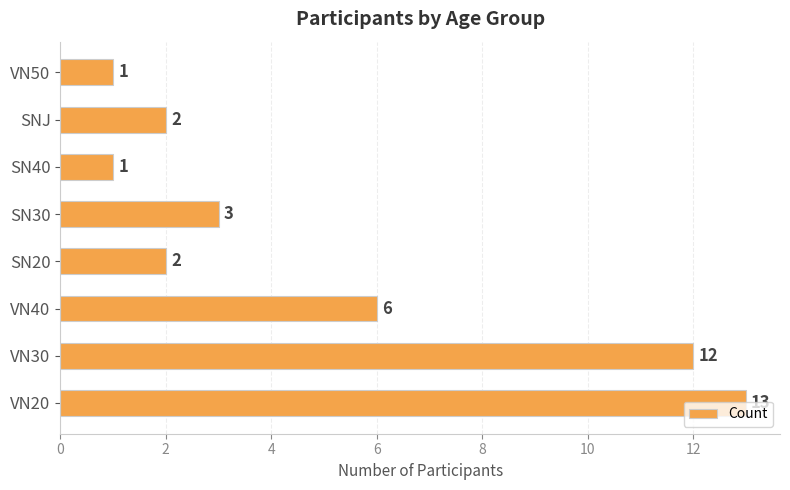

What is the ratio of the value at SN40 to the value at SNJ?

0.5